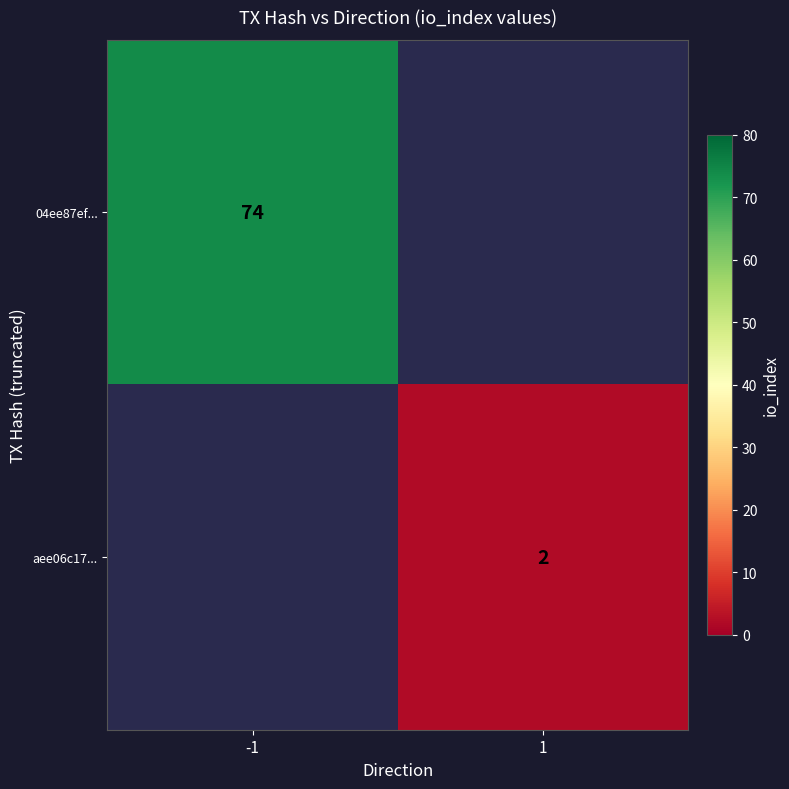

What is the smallest value displayed?

2.0